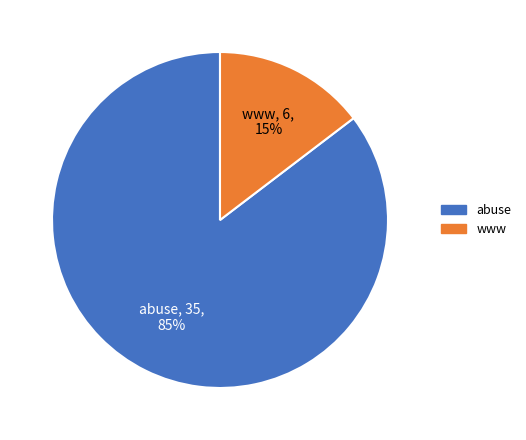

Between abuse and www, which is larger?

abuse